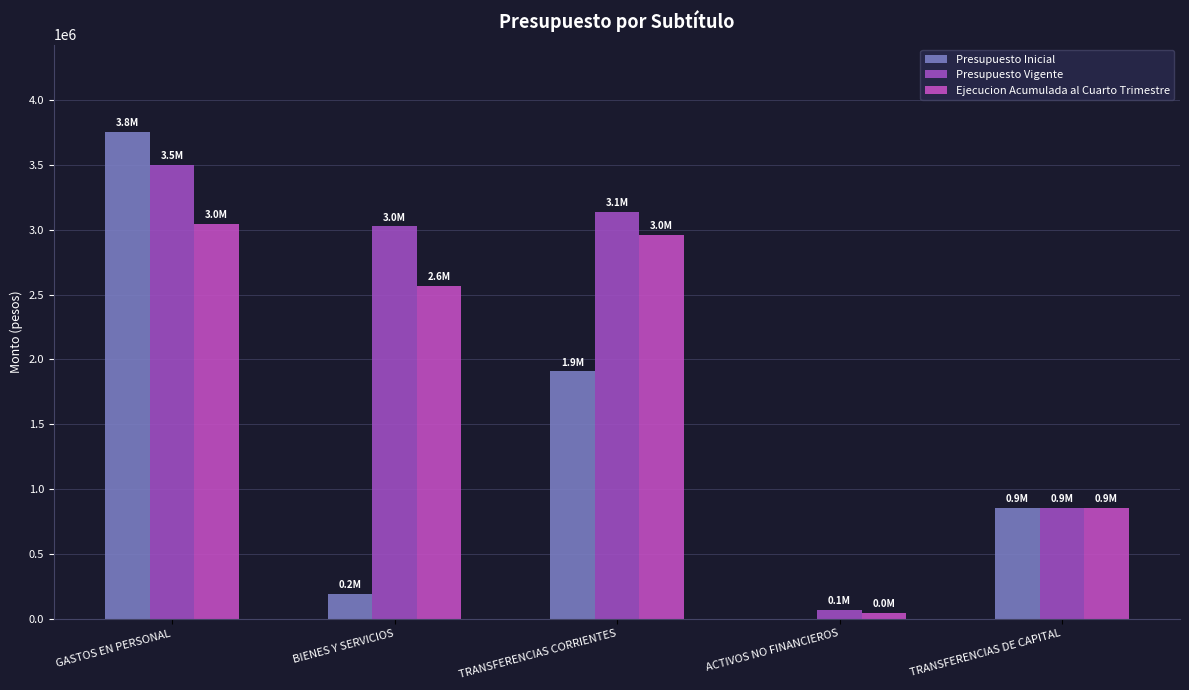

At which category does the chart reach its minimum across all series?

ACTIVOS NO FINANCIEROS